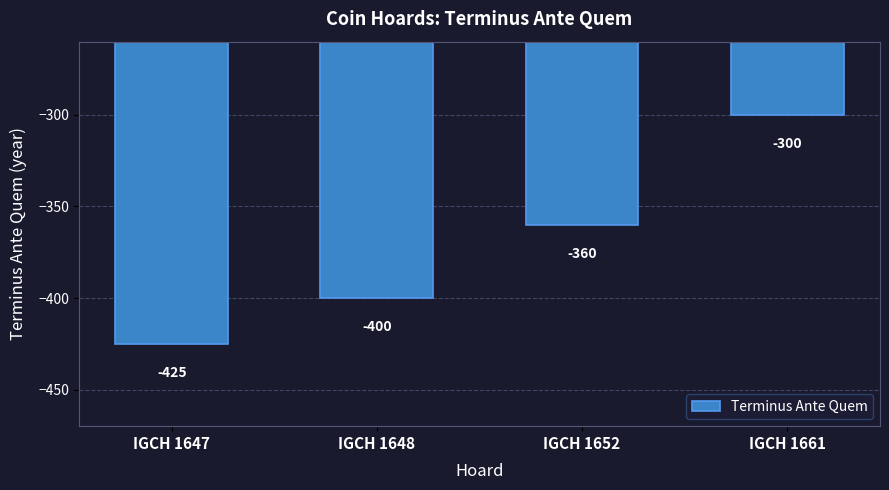

What is the value of the 3rd bar from the left?

-360